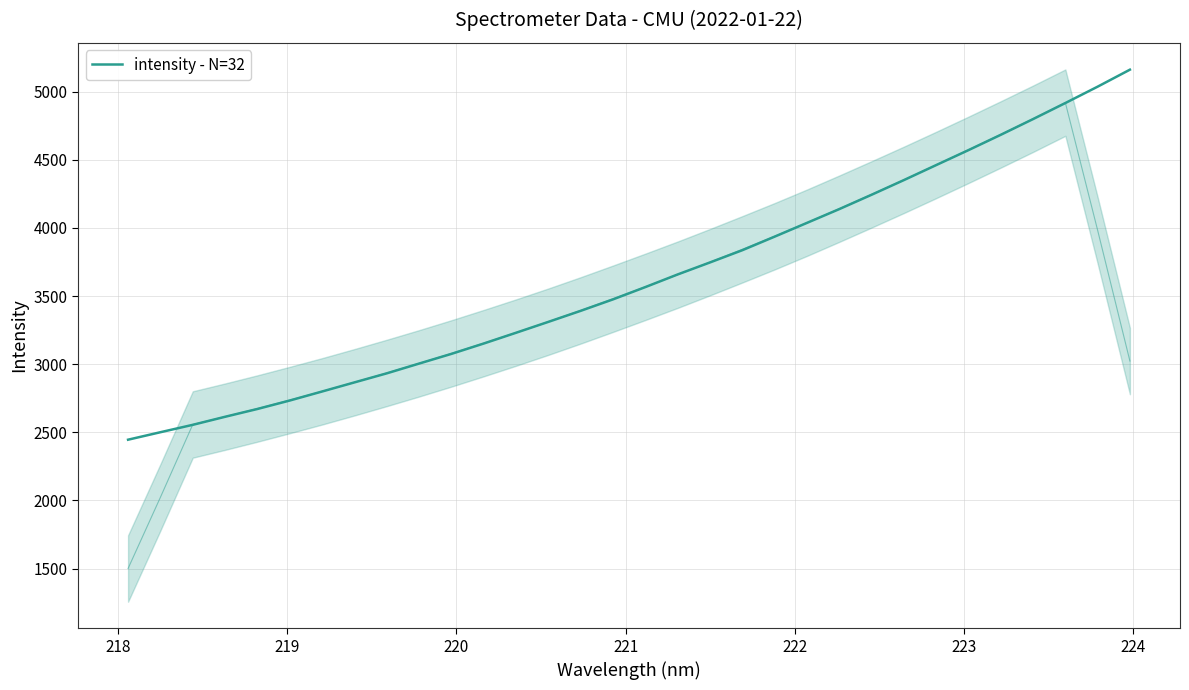

Reading left to right, what are all the values shown in this chart?

2445.8	2500.7	2555.0	2614.1	2671.5	2733.6	2799.8	2866.6	2933.1	3004.8	3076.0	3152.1	3231.2	3311.1	3392.1	3476.3	3566.4	3659.2	3747.3	3837.0	3936.6	4037.5	4138.6	4243.9	4351.5	4461.6	4571.4	4683.9	4799.2	4917.0	5037.2	5161.9